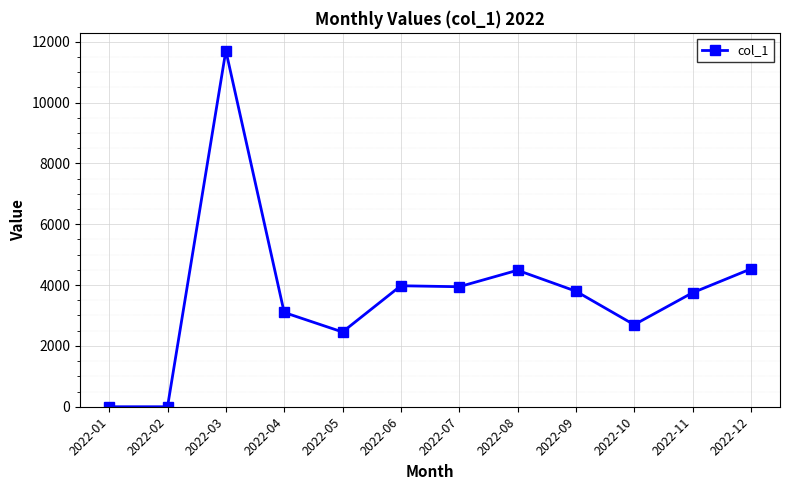

What is the sum of the values at 2022-11 and 2022-06?

7724